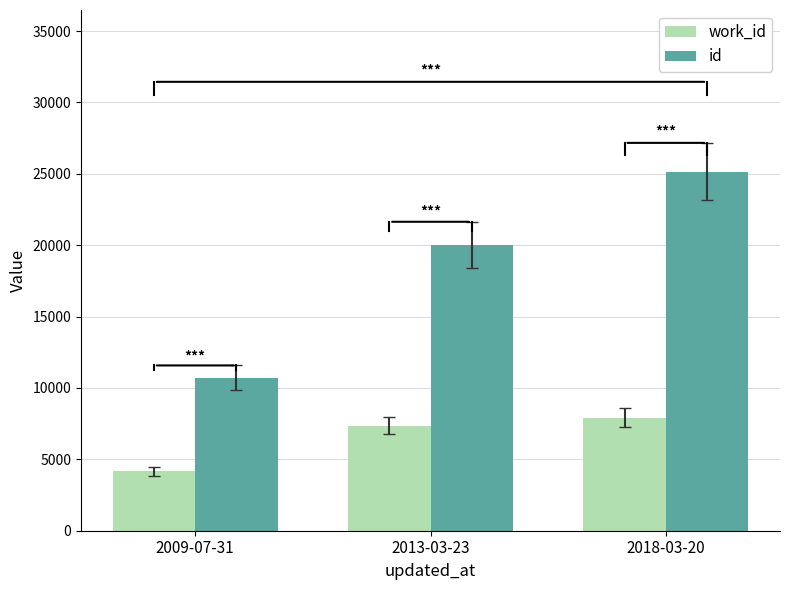

Which series has the widest spread of values?

id